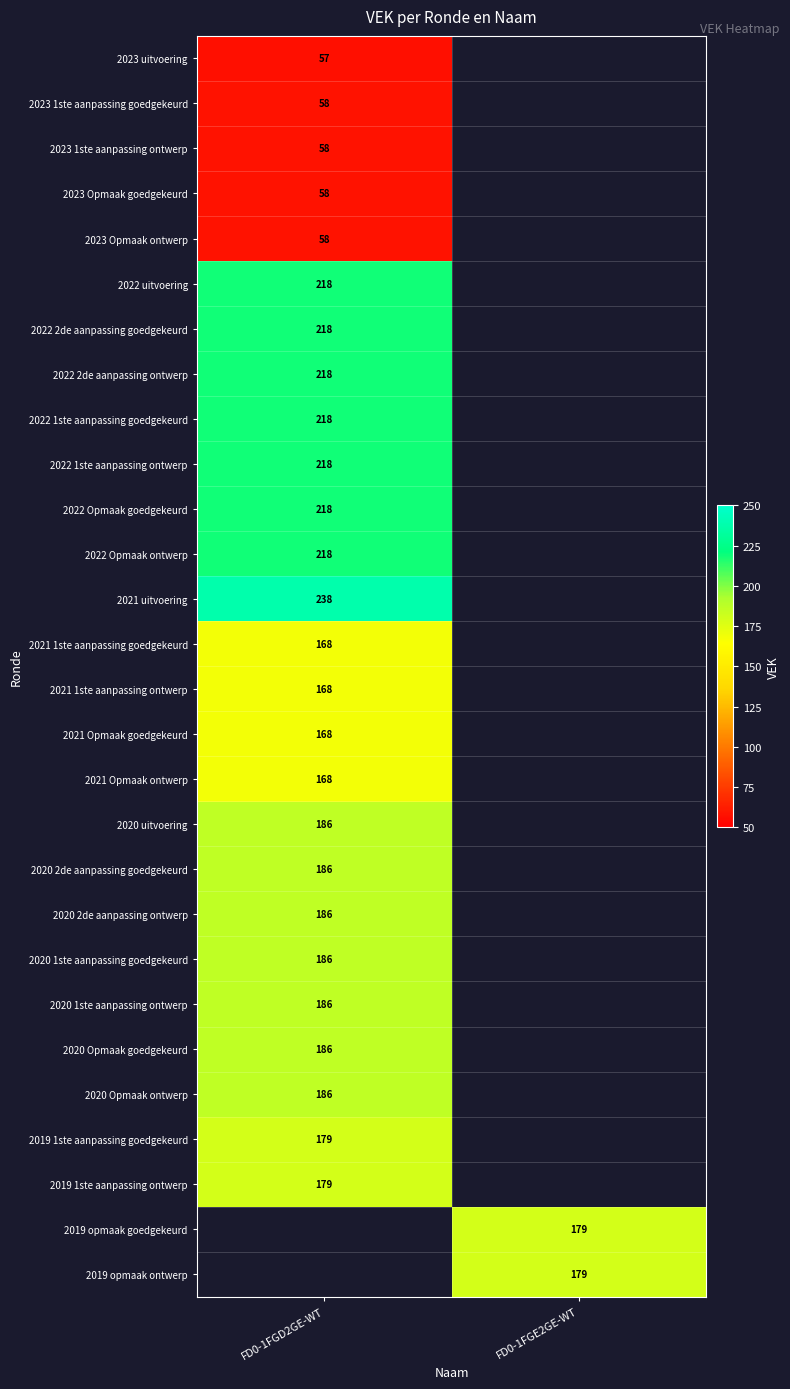

The 2021 Opmaak ontwerp series shows 50 at FD0-1FGD2GE-WT. True or false?

False